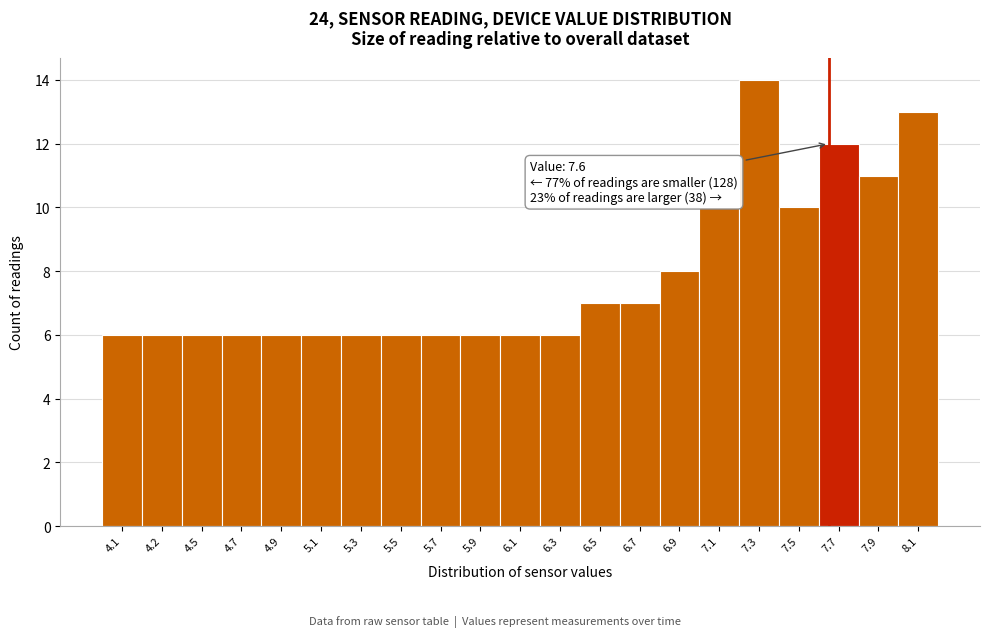

Reading left to right, what are all the values shown in this chart?

4.1=6	4.2=6	4.5=6	4.7=6	4.9=6	5.1=6	5.3=6	5.5=6	5.7=6	5.9=6	6.1=6	6.3=6	6.5=7	6.7=7	6.9=8	7.1=10	7.3=14	7.5=10	7.7=12	7.9=11	8.1=13